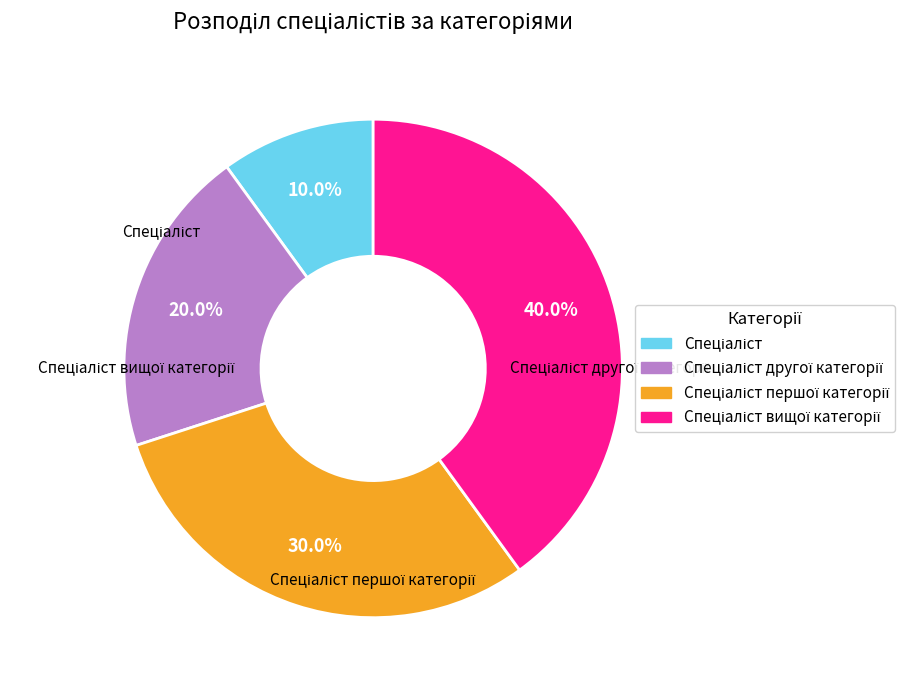

Is there a majority slice in this chart?

No